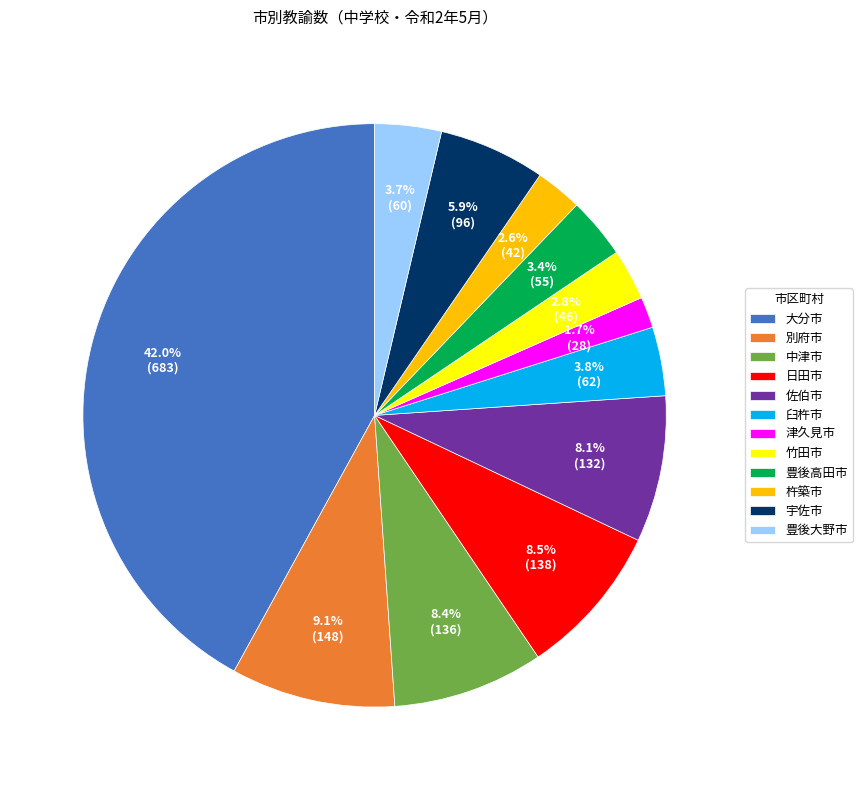

What percentage do 豊後高田市 and 日田市 together represent?

11.9%